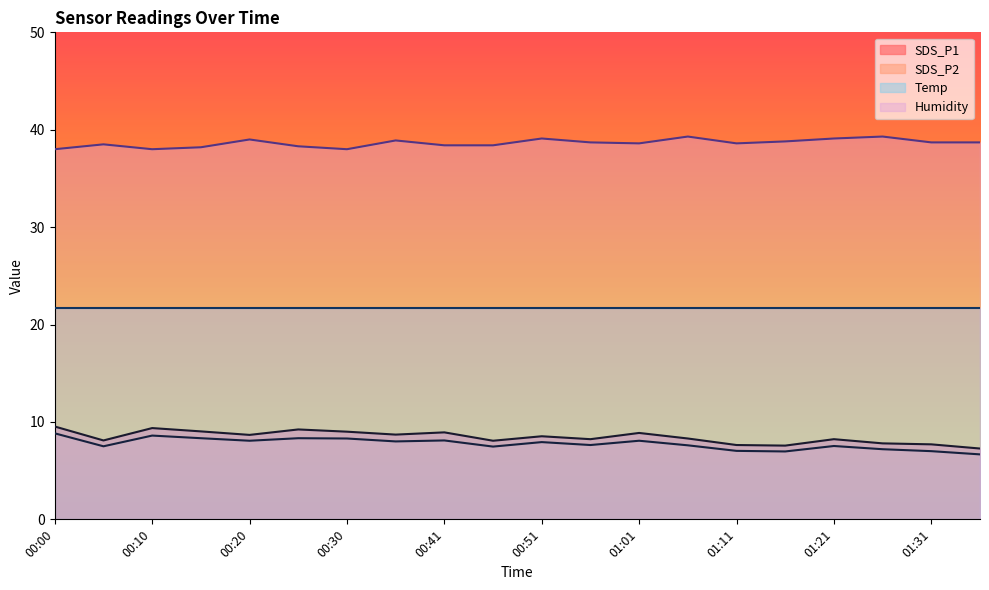

What are all the series names shown in the legend?

SDS_P1, SDS_P2, Temp, Humidity